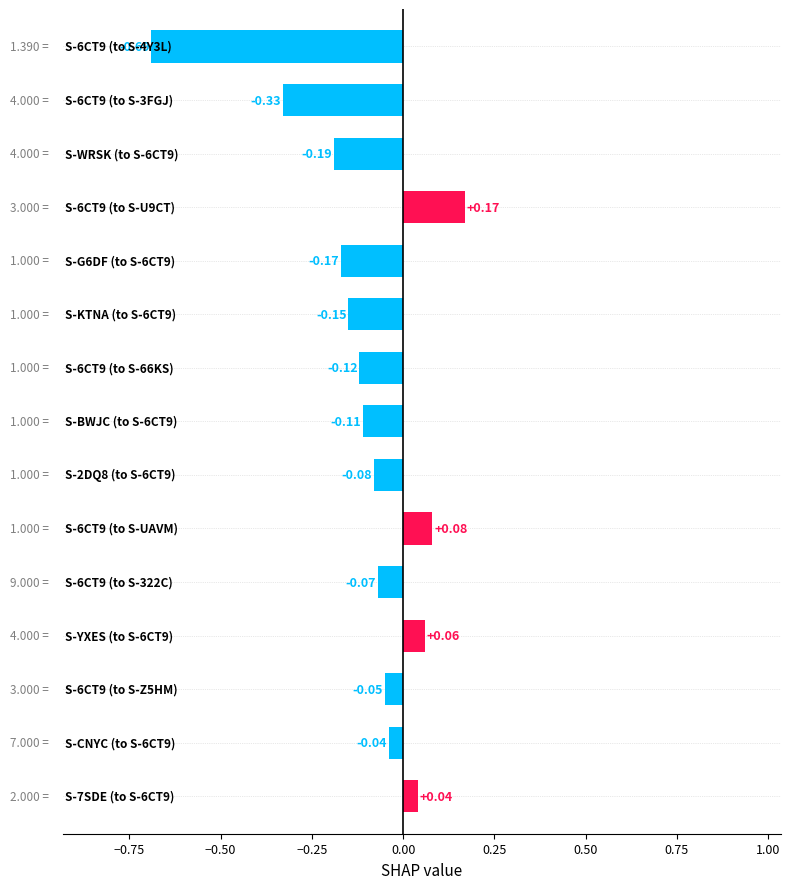

What is the difference between the maximum and minimum values?

0.9